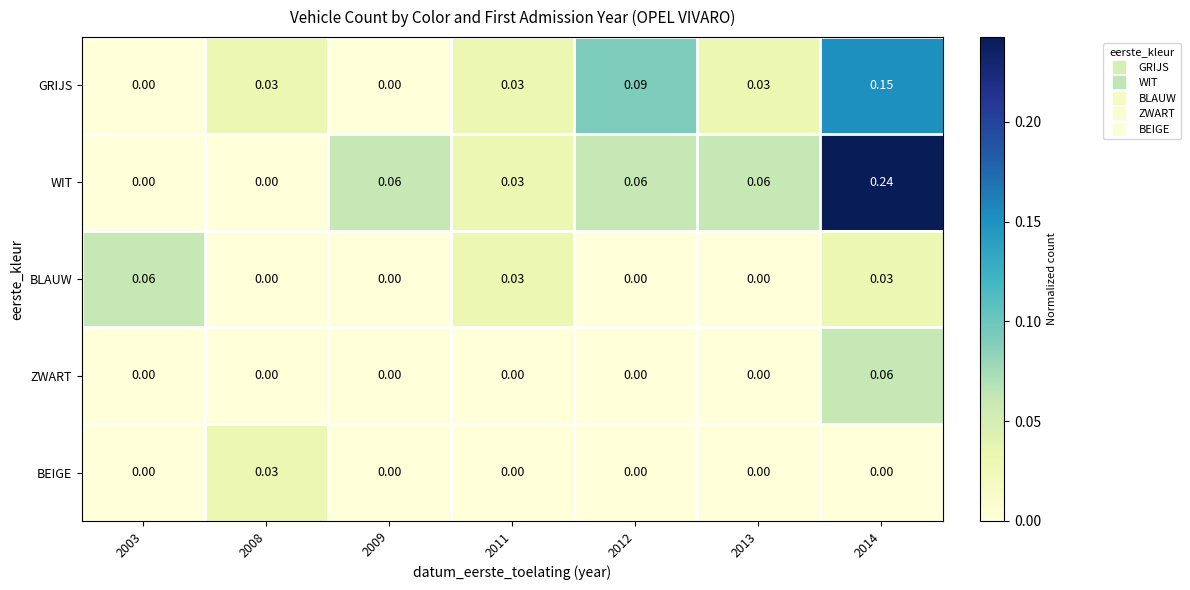

Which series has the widest spread of values?

WIT